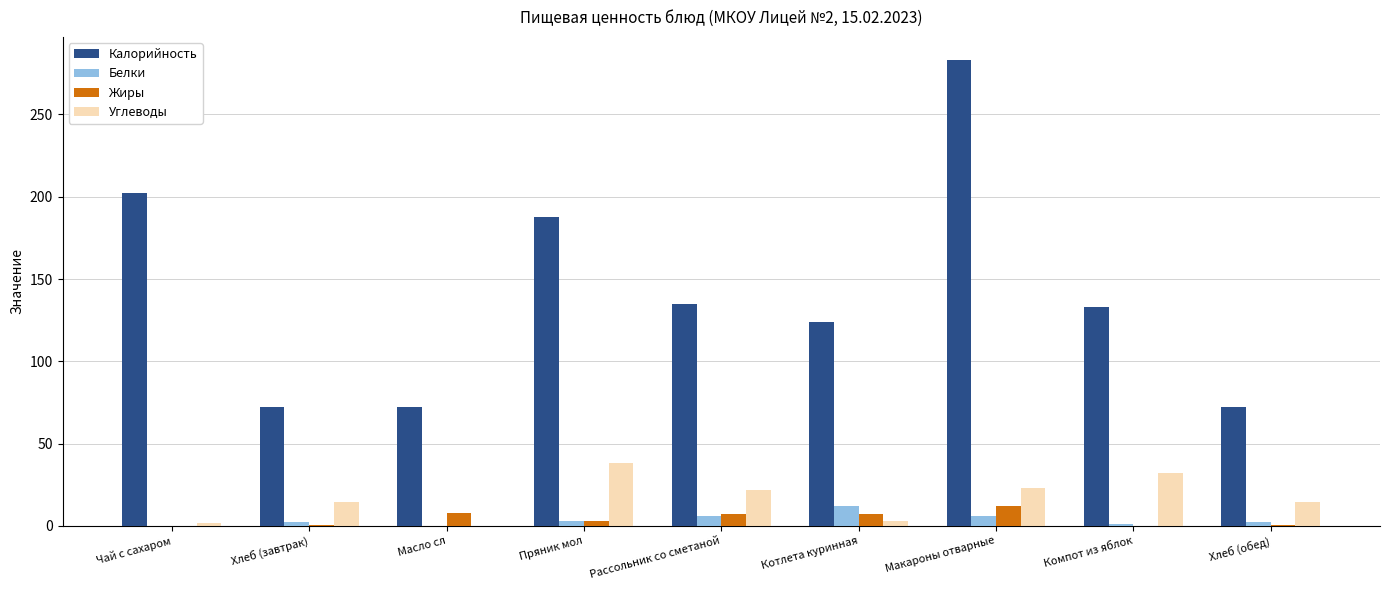

What is the sum of all Белки values?

33.0